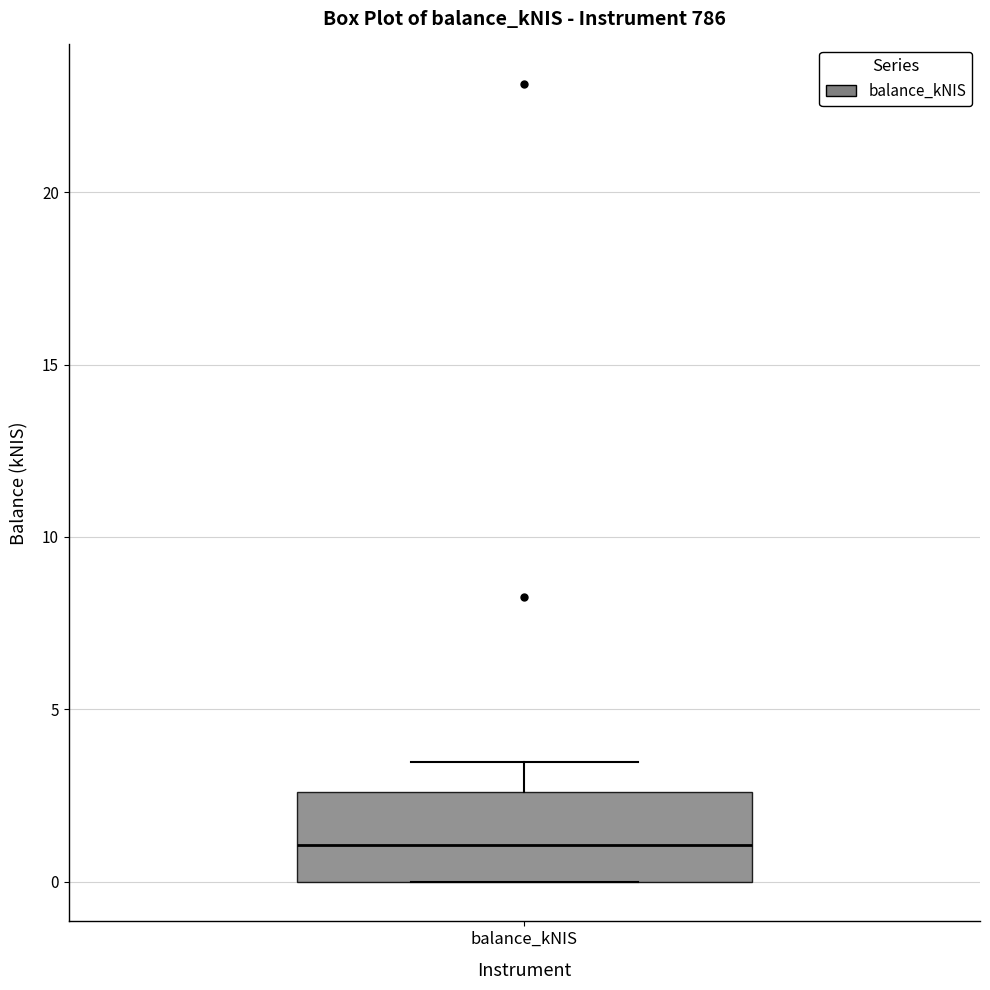

Read this box plot against the y-axis: the position of the median line, the range covered by the box, and the ends of both whiskers. The values are not printed on the chart, so give them approximately, as read against the axis.

median 1.0, box 0.0 to 2.5, whiskers 0.0 to 3.5